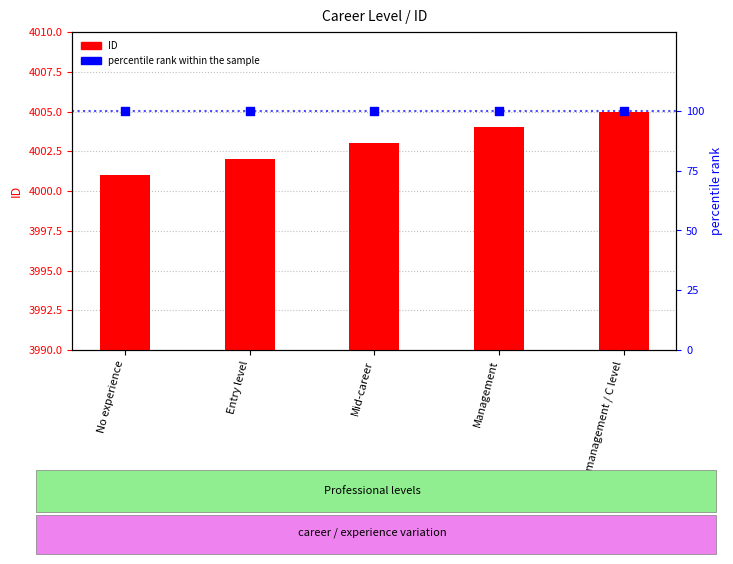

Which series has the largest total across all categories?

ID